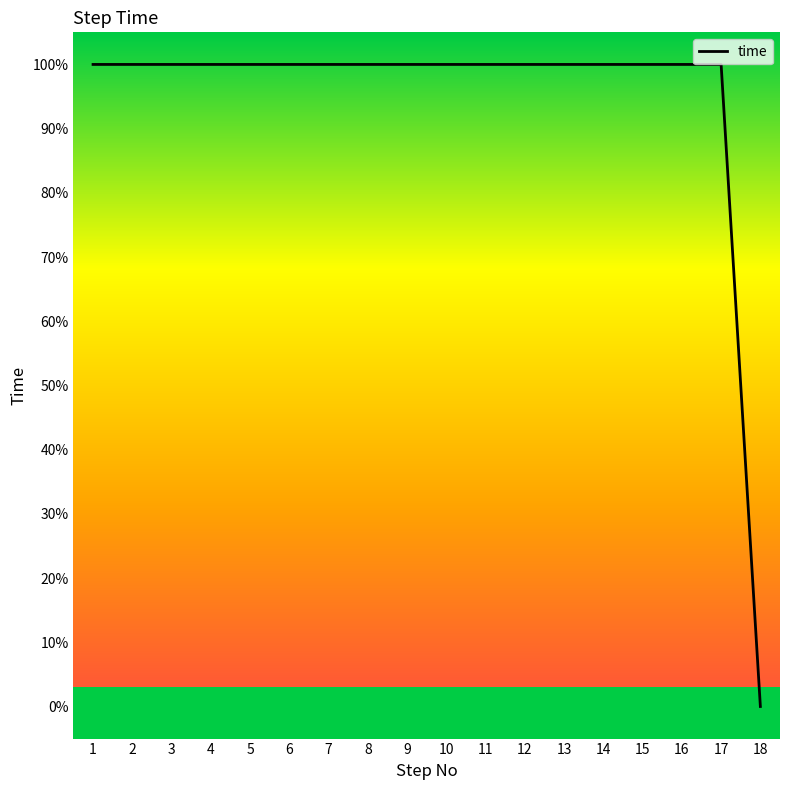

Reading right to left, transcribe all the data shown in this chart.

0	1	1	1	1	1	1	1	1	1	1	1	1	1	1	1	1	1